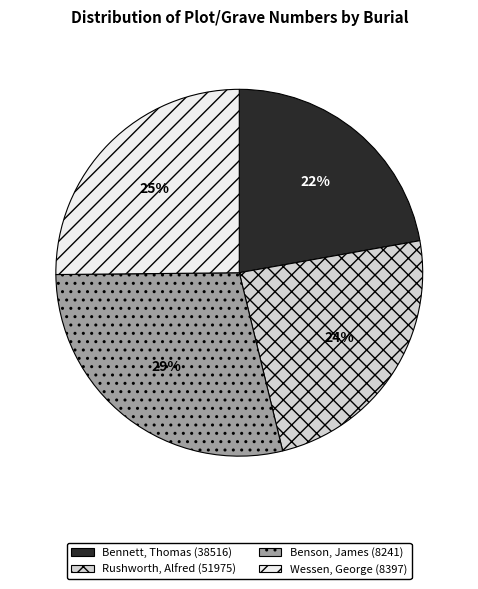

Does any single category account for the majority?

No